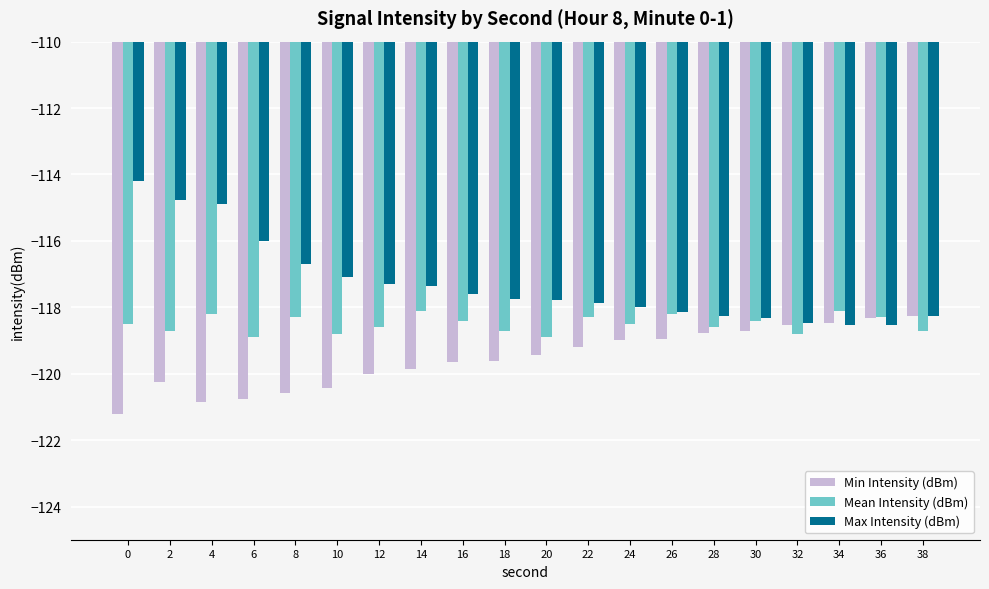

True or false: Mean Intensity (dBm) has a value of -118.6 at 12.

True